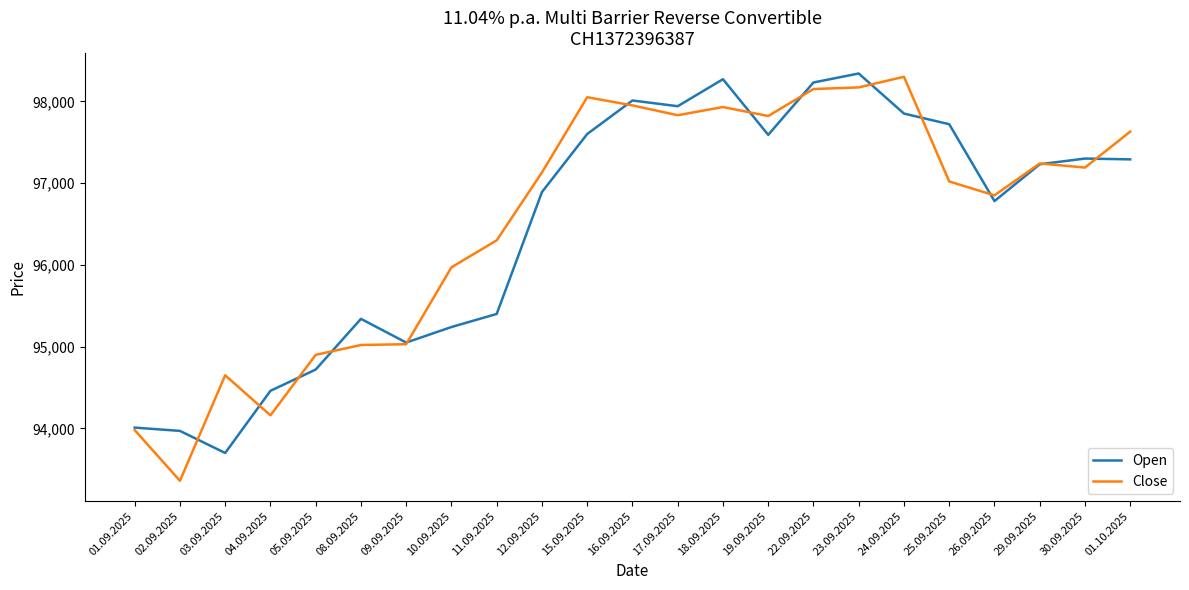

True or false: Open has a value of 174872 at 16.09.2025.

False